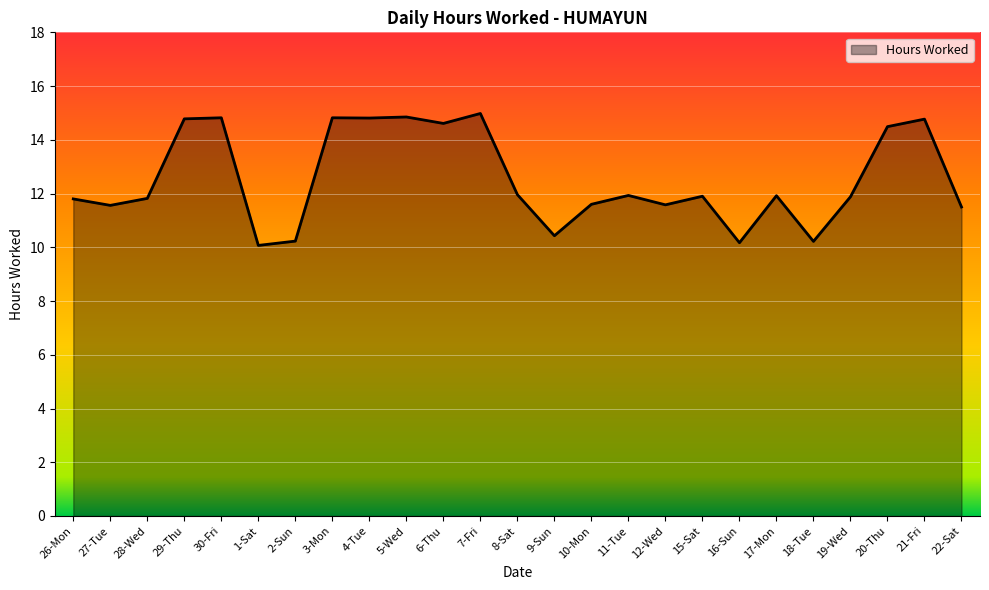

The chart shows a value of 22.6 at 6-Thu. True or false?

False